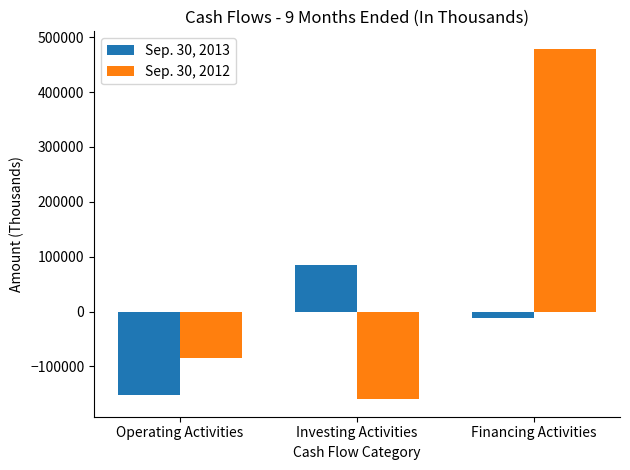

What is the label of the 1st bar from the left?

Operating Activities